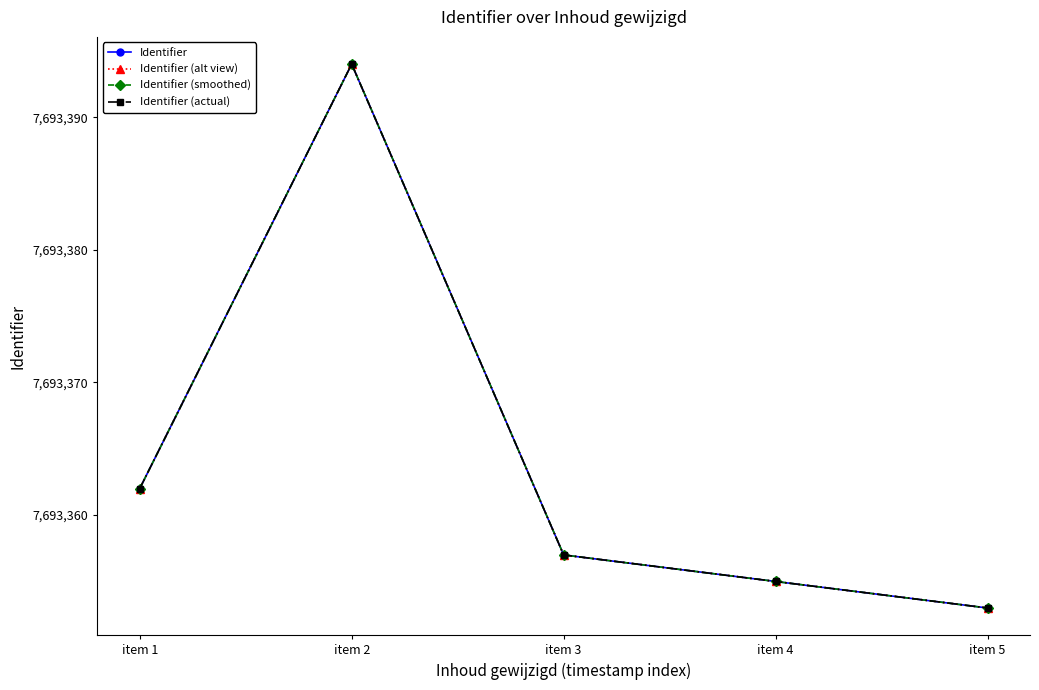

True or false: Identifier (actual) and Identifier (alt view) cross at least once.

False